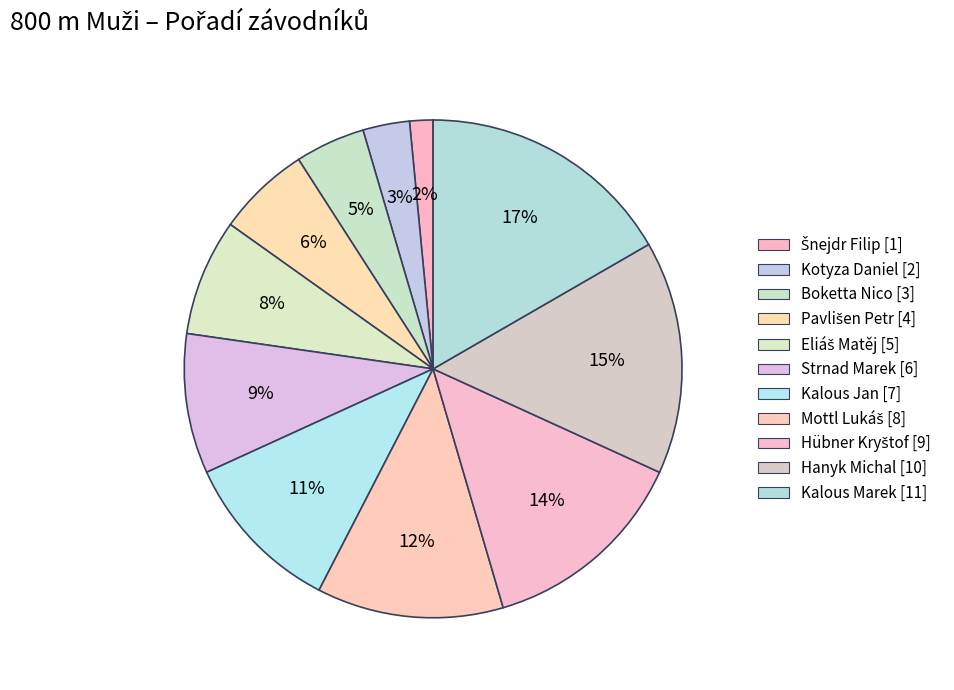

How many segments does this pie chart have?

11